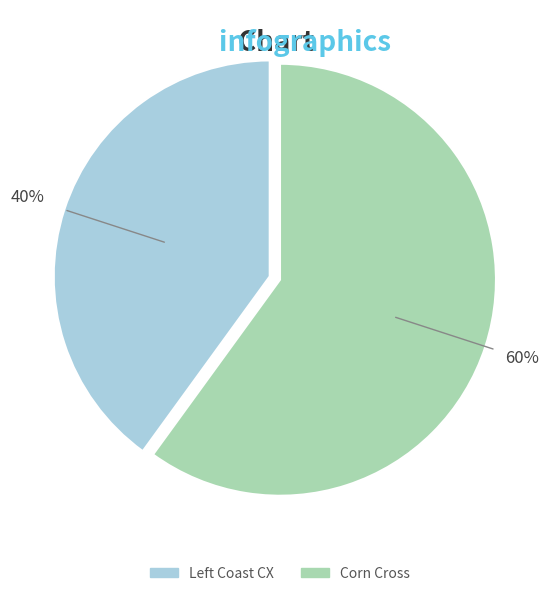

Which category has the biggest portion of the pie?

Corn Cross